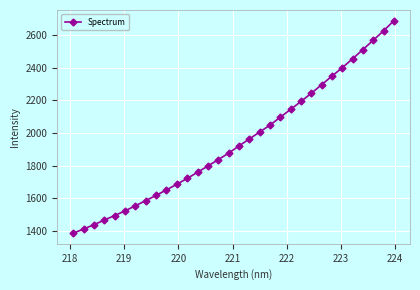

What is the value of the 21st point from the left?

2097.3